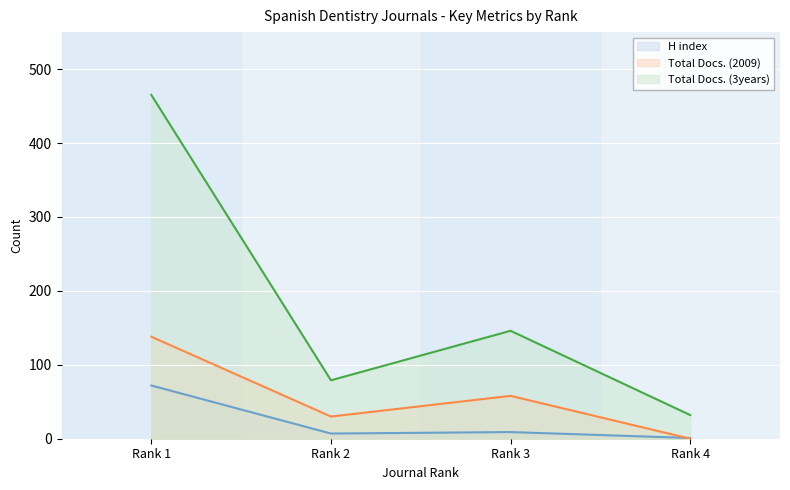

List the labels in order of Total Docs. (3years) value, largest first.

Rank 1, Rank 3, Rank 2, Rank 4